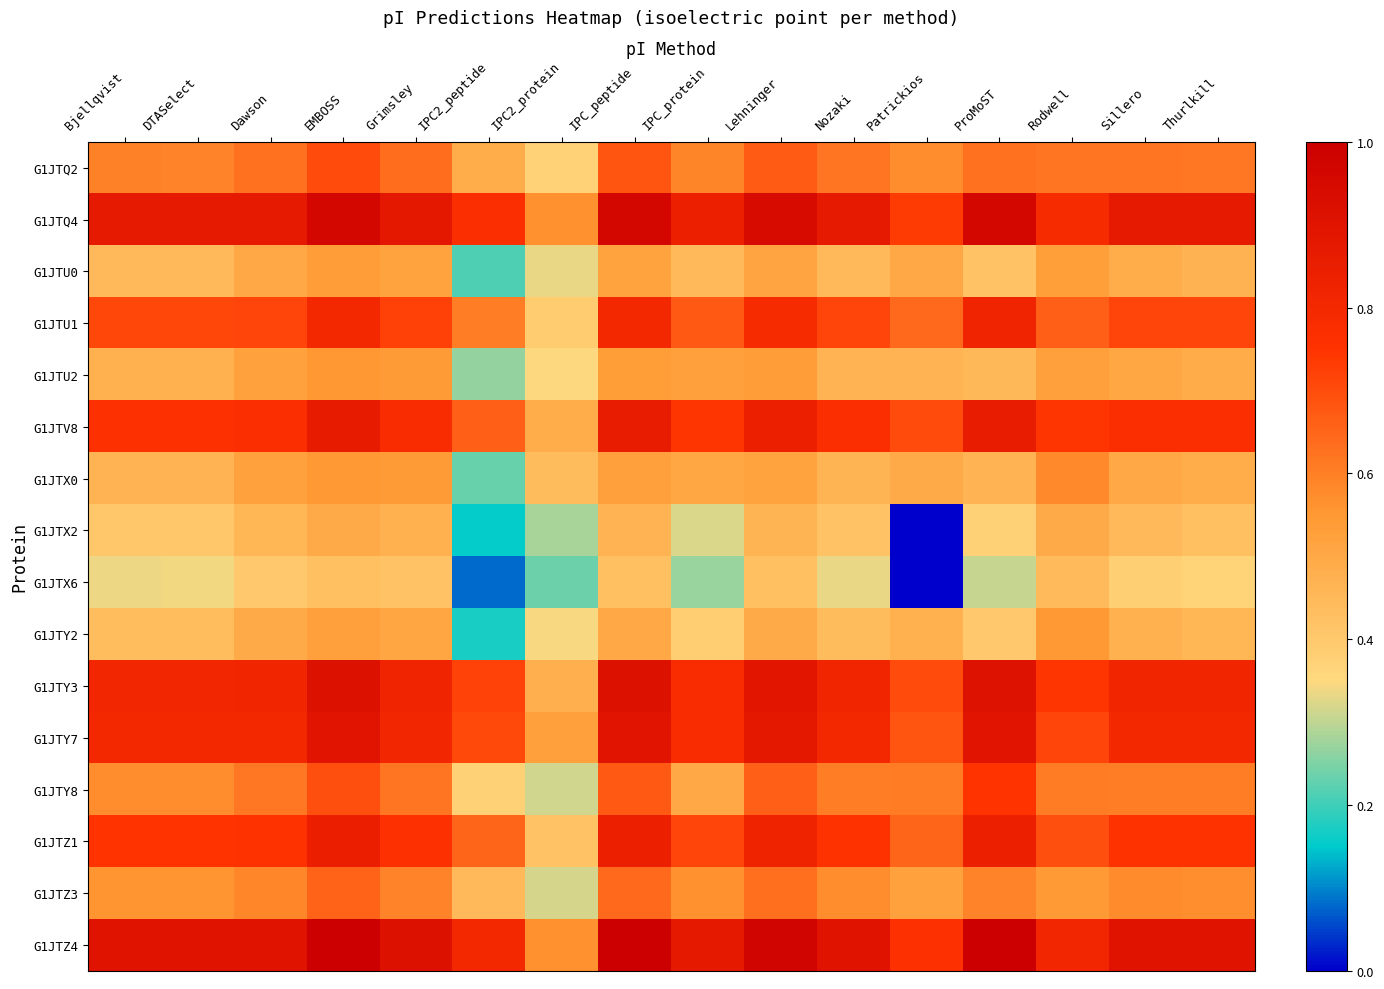

At which category is the sum across all series the highest?

EMBOSS